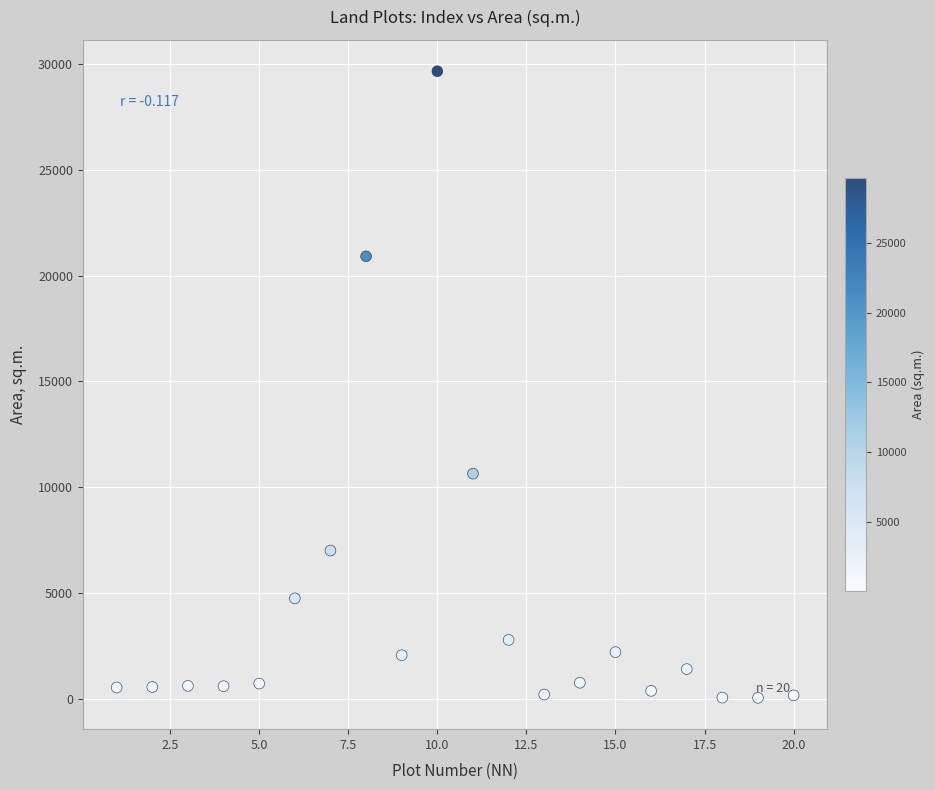

What Y value in the scatter plot is closest to 14853?

10638